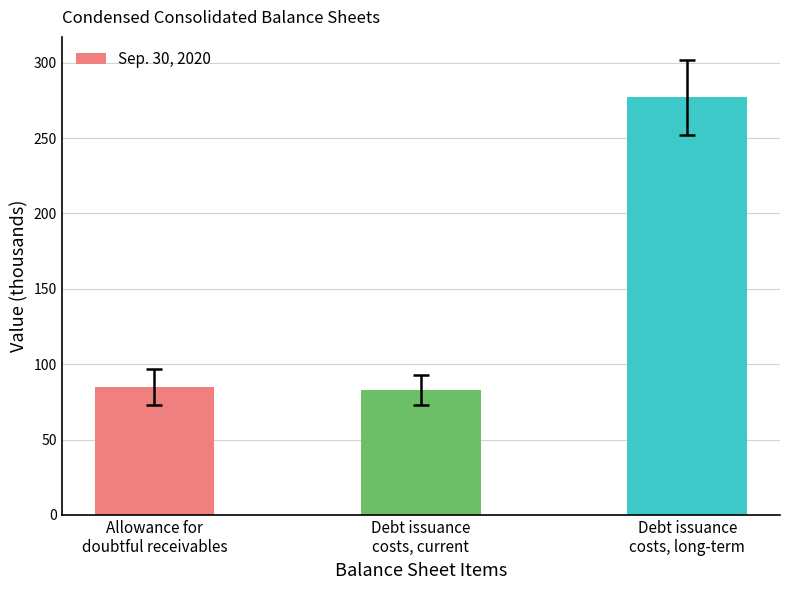

The value at Debt issuance
costs, long-term is 97. True or false?

False